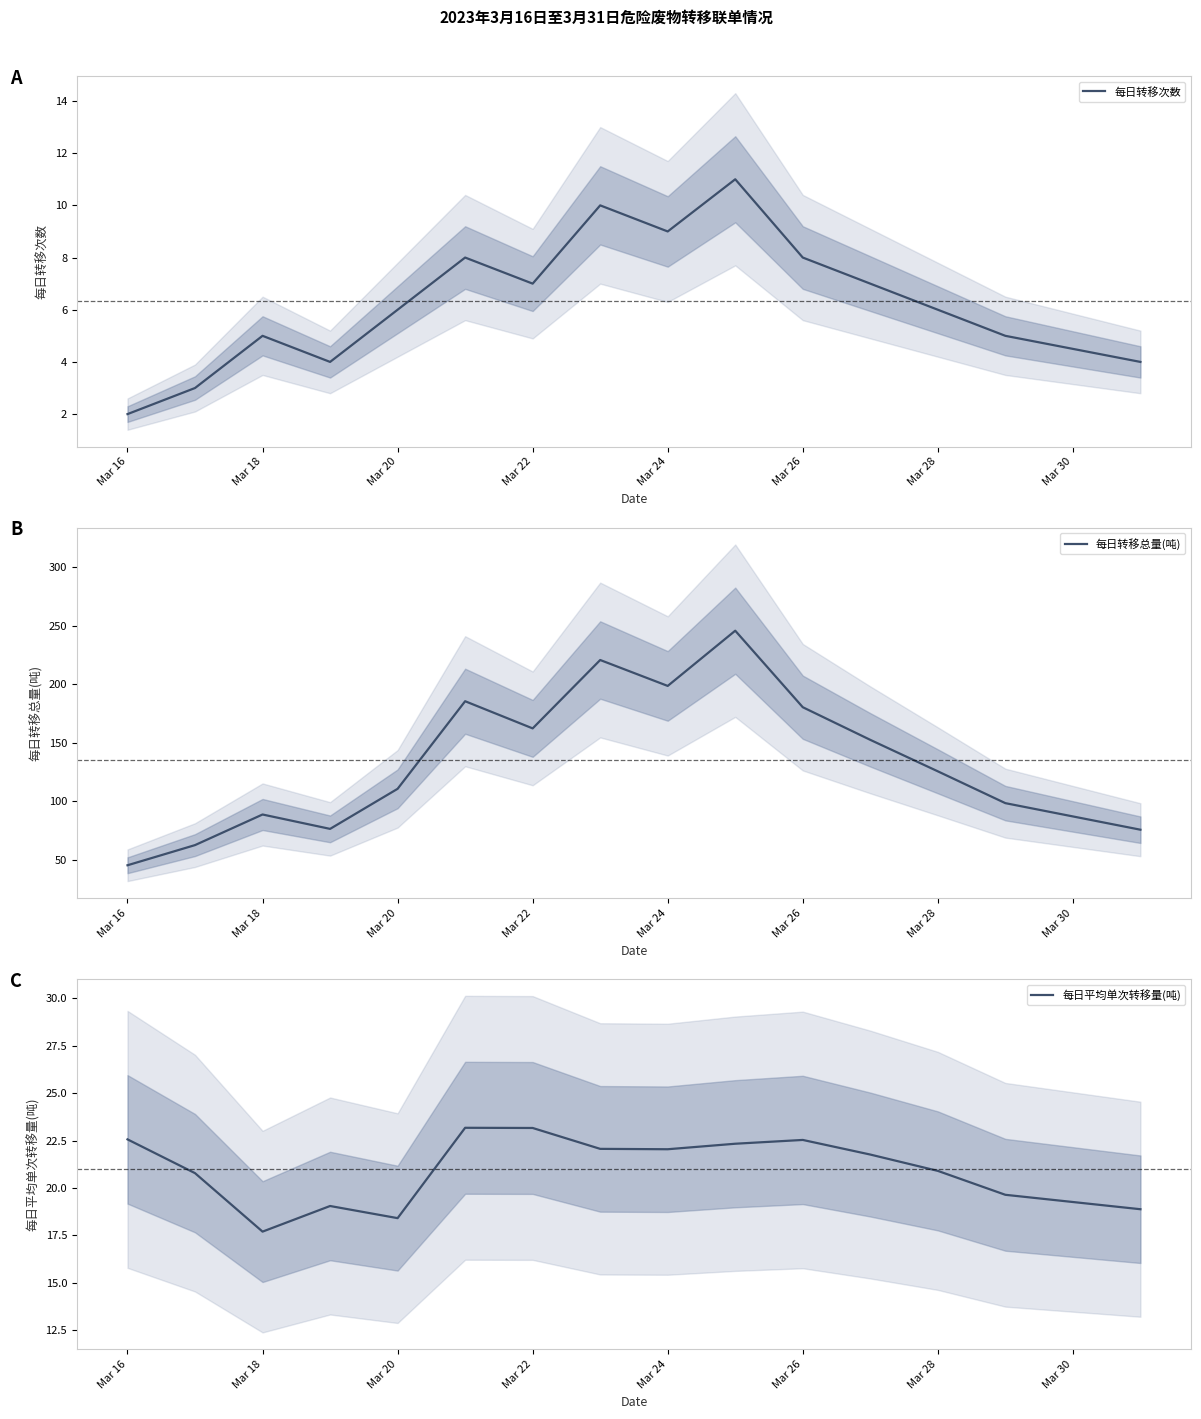

What is the average value of the 每日平均单次转移量(吨) series?

21.0